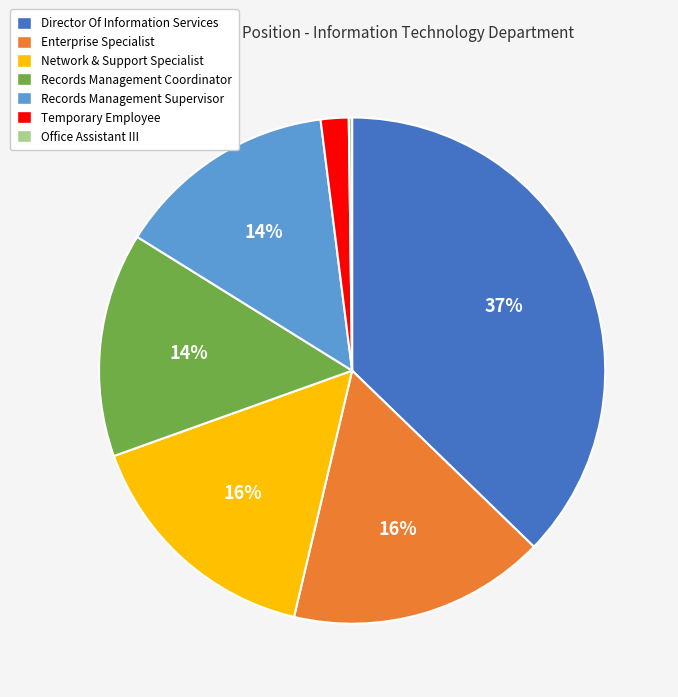

To the nearest percent, what is the combined percentage of Temporary Employee and Director Of Information Services?

39%